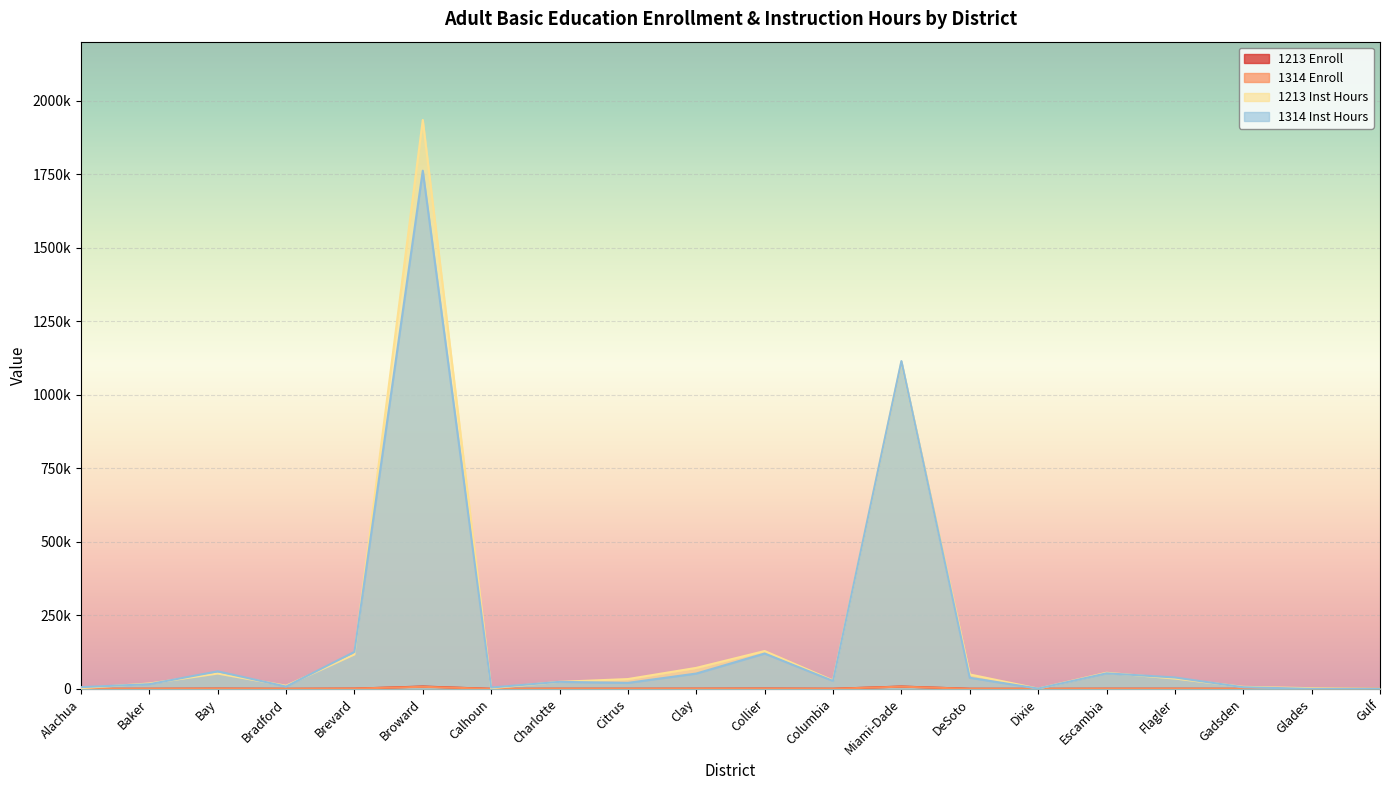

How many categories are shown in the chart?

20